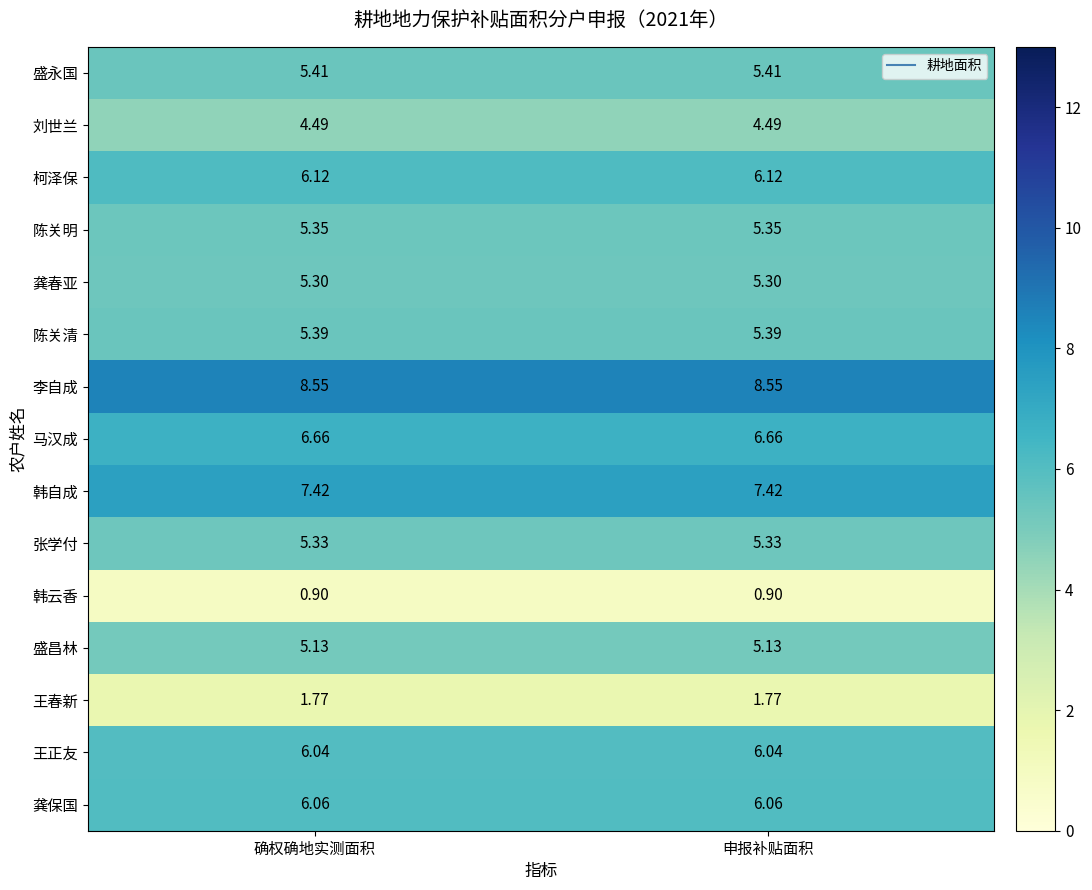

At how many categories does at least one series exceed 6?

2